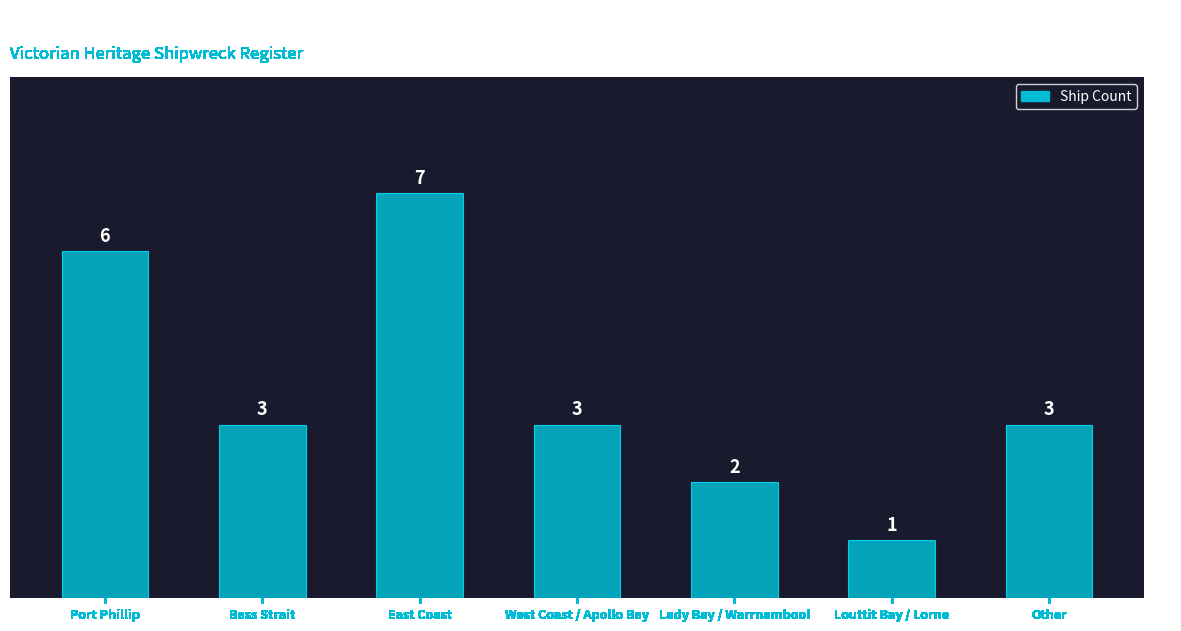

Approximately how many times larger is the value at Other compared to Bass Strait?

1.0